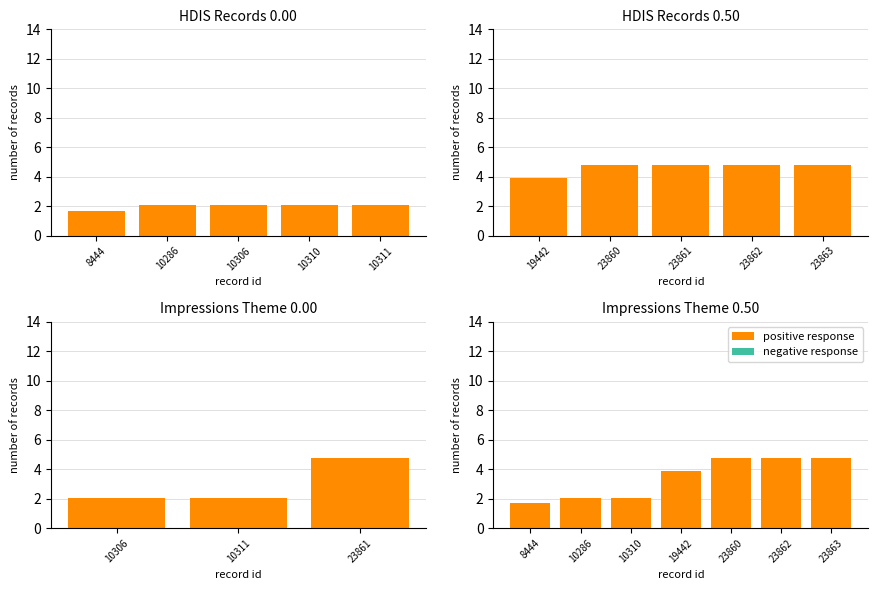

Which series has the largest total across all categories?

positive response